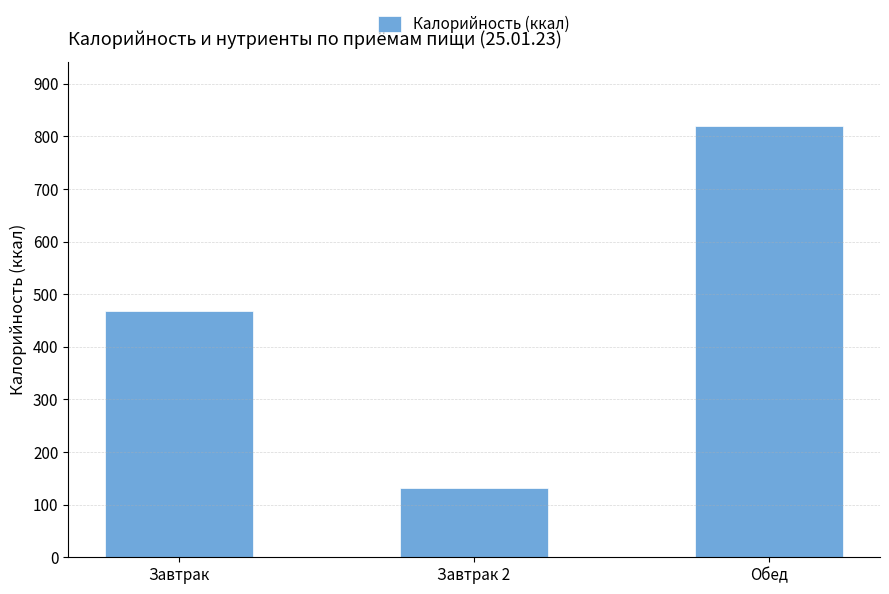

Rank the categories by value from highest to lowest.

Обед, Завтрак, Завтрак 2